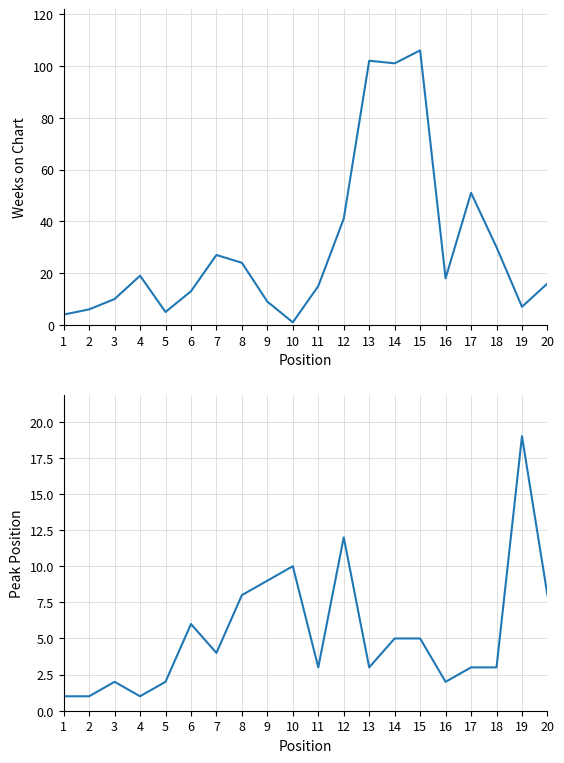

What is the maximum value shown in the chart?

106